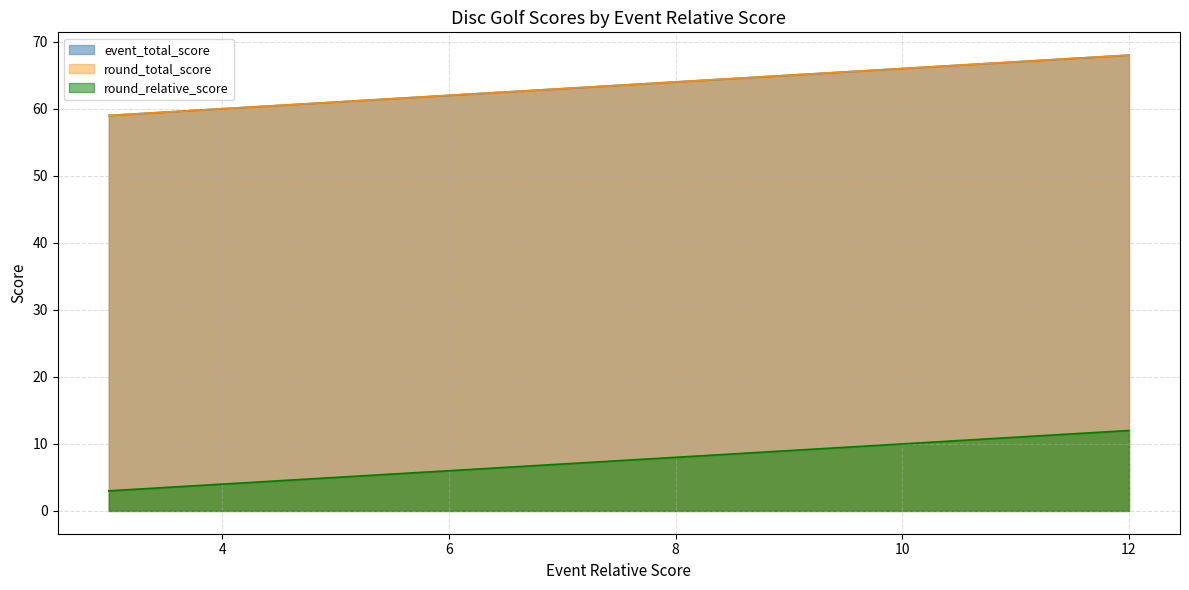

Count the event_total_score values in the range 61 to 66.

12